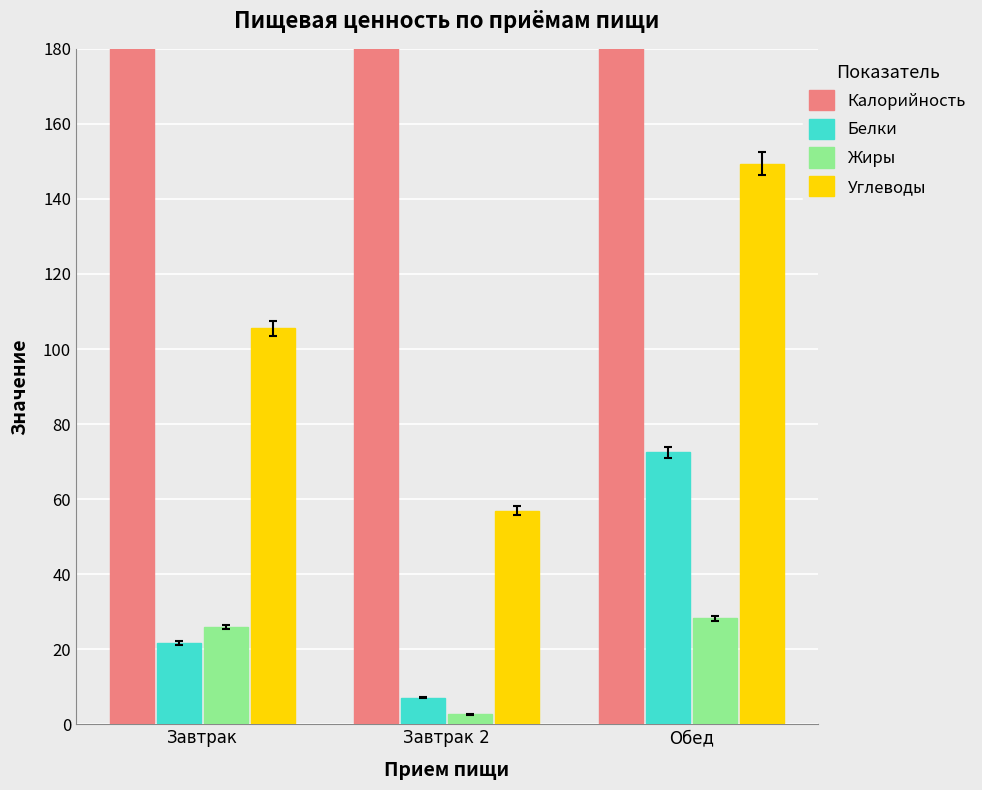

What is the spread (max minus min) of values at Завтрак 2?

258.4